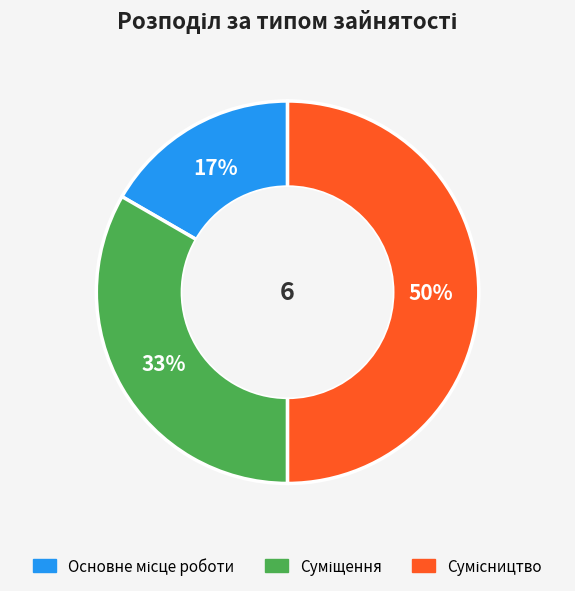

How many slices are in this pie chart?

3